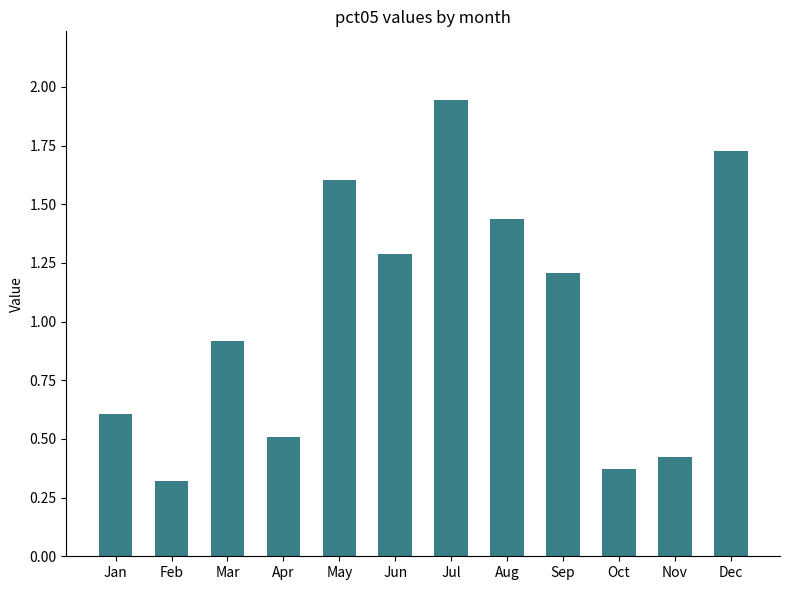

Does the chart contain any negative values?

No